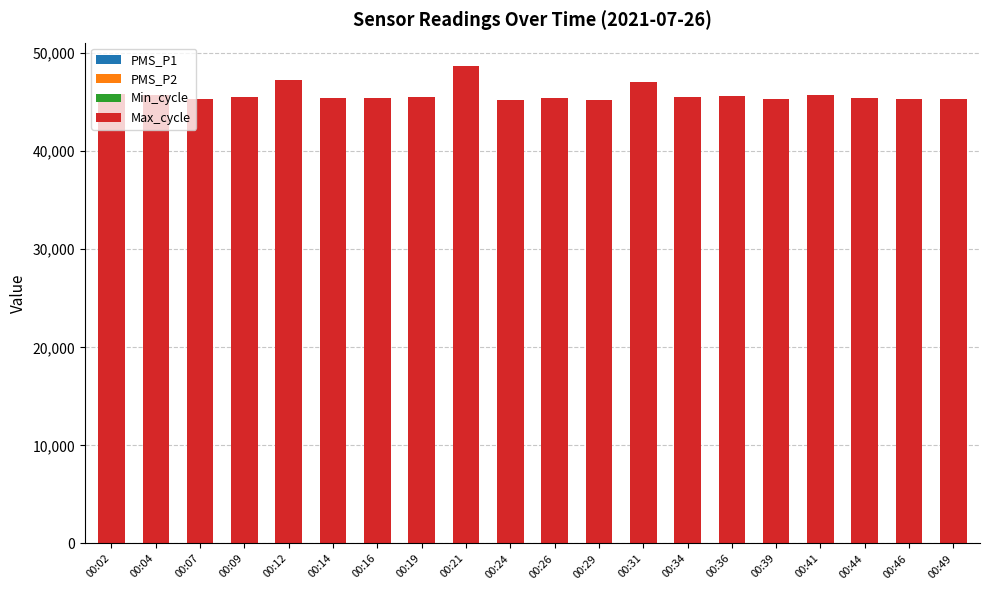

How many data points does each series have?

20